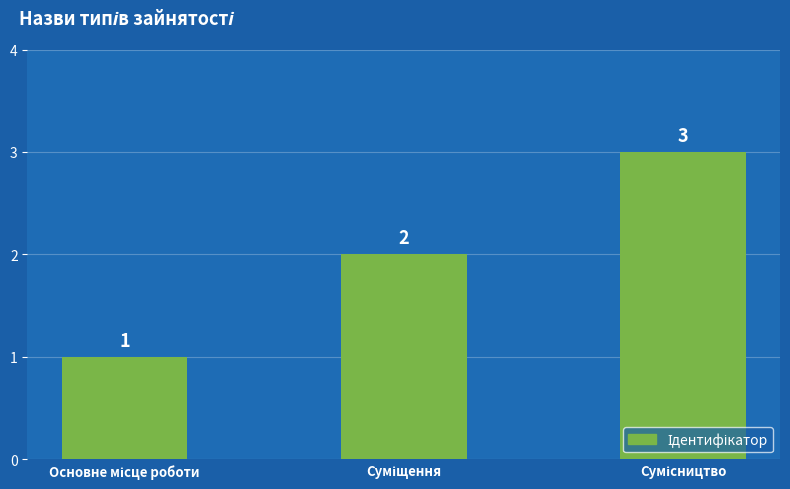

What is the sum of all values?

6